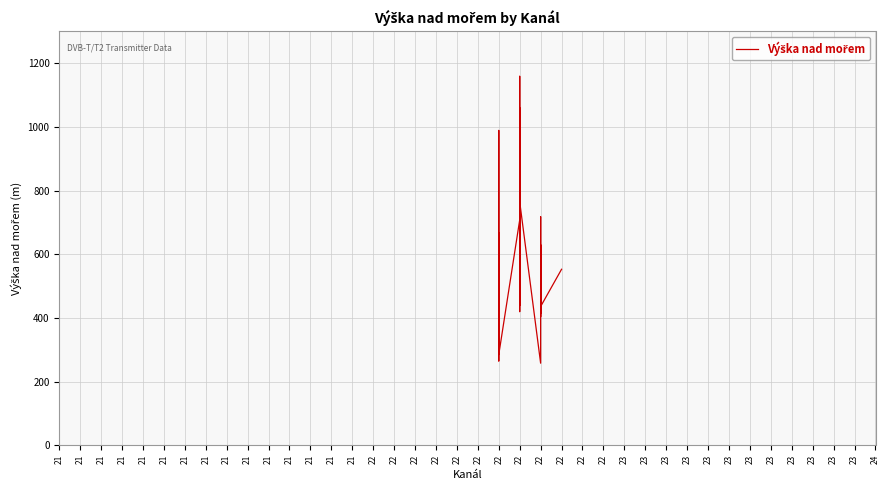

How many values exceed 495?

19